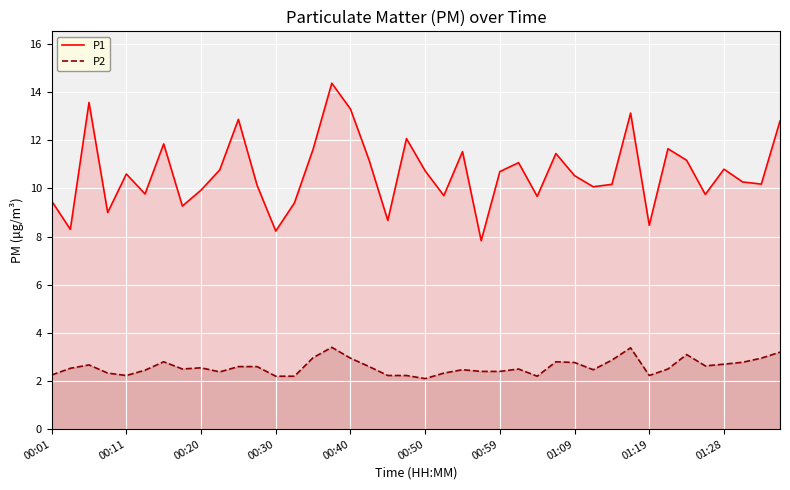

What is the highest value of the P1 series?

14.4